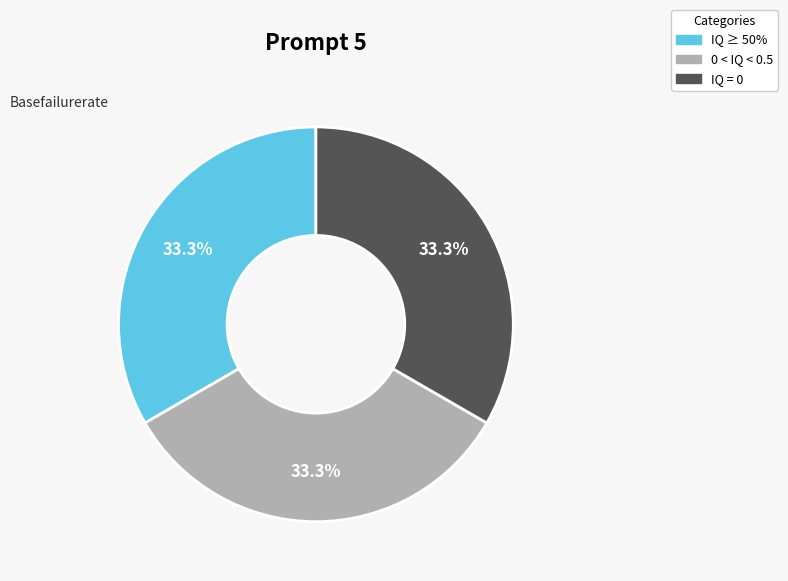

What is the ratio of the value at 0 < IQ < 0.5 to the value at IQ = 0?

1.0